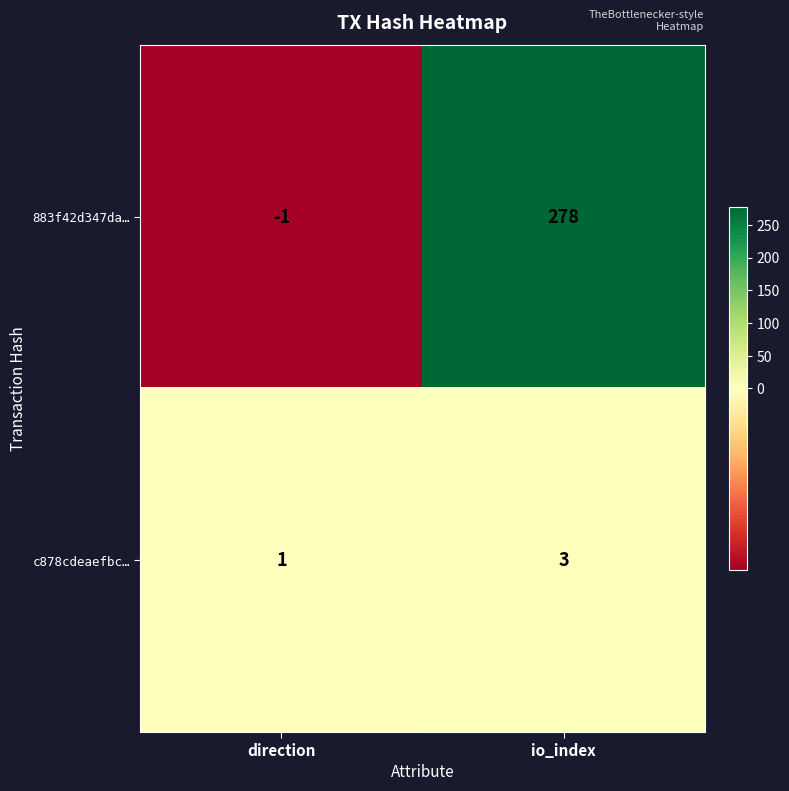

Reading left to right, transcribe all the data shown in this chart.

883f42d347da…: direction=-1	io_index=278
c878cdeaefbc…: direction=1	io_index=3